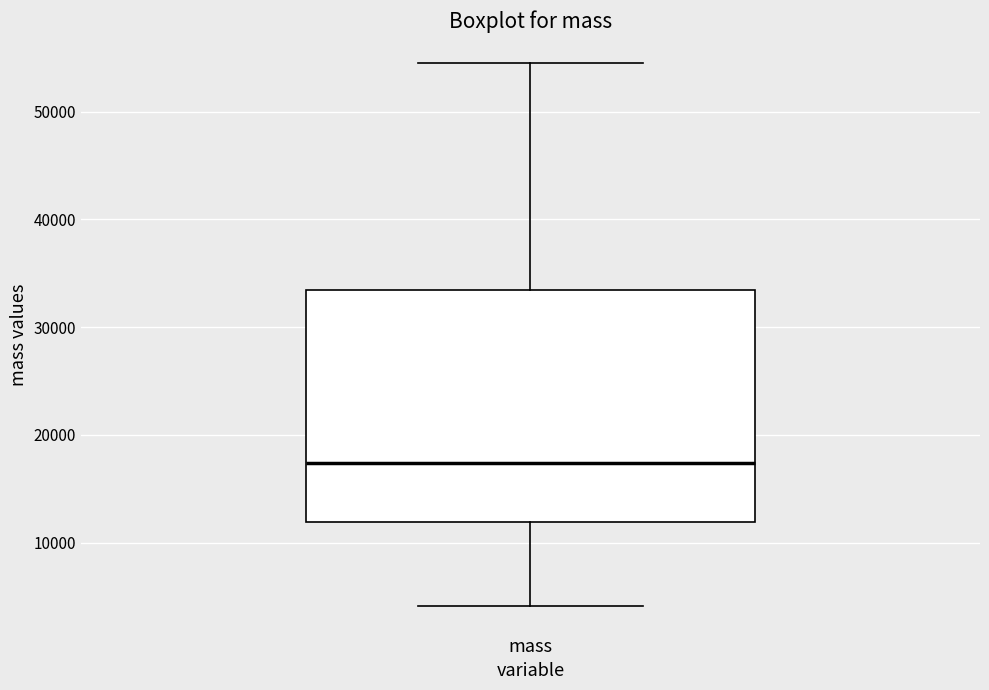

Where is the upper edge of the box for mass on the y-axis? The values are not printed on the chart, so give them approximately, as read against the axis.

33000